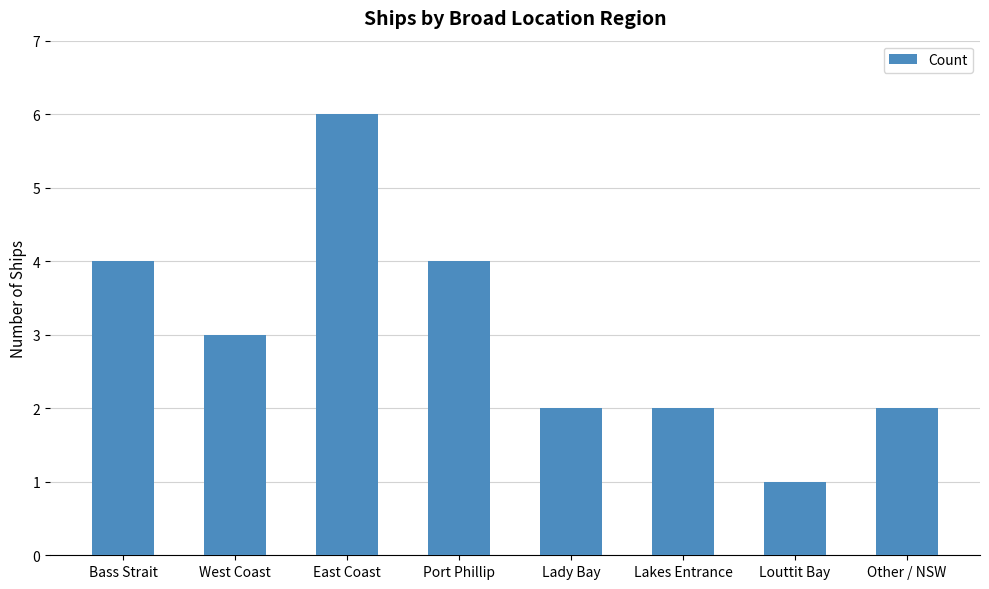

What is the label of the 3rd bar from the left?

East Coast